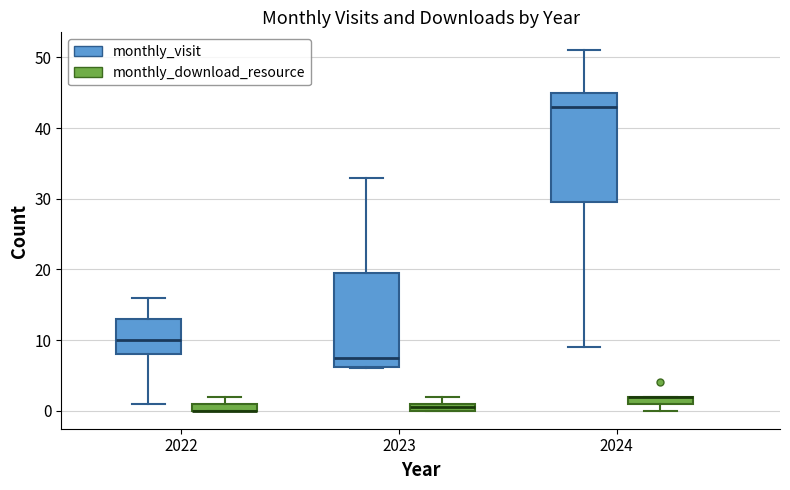

Where is the lower edge of the box for 2024 (monthly_download_resource) on the y-axis? The values are not printed on the chart, so give them approximately, as read against the axis.

1